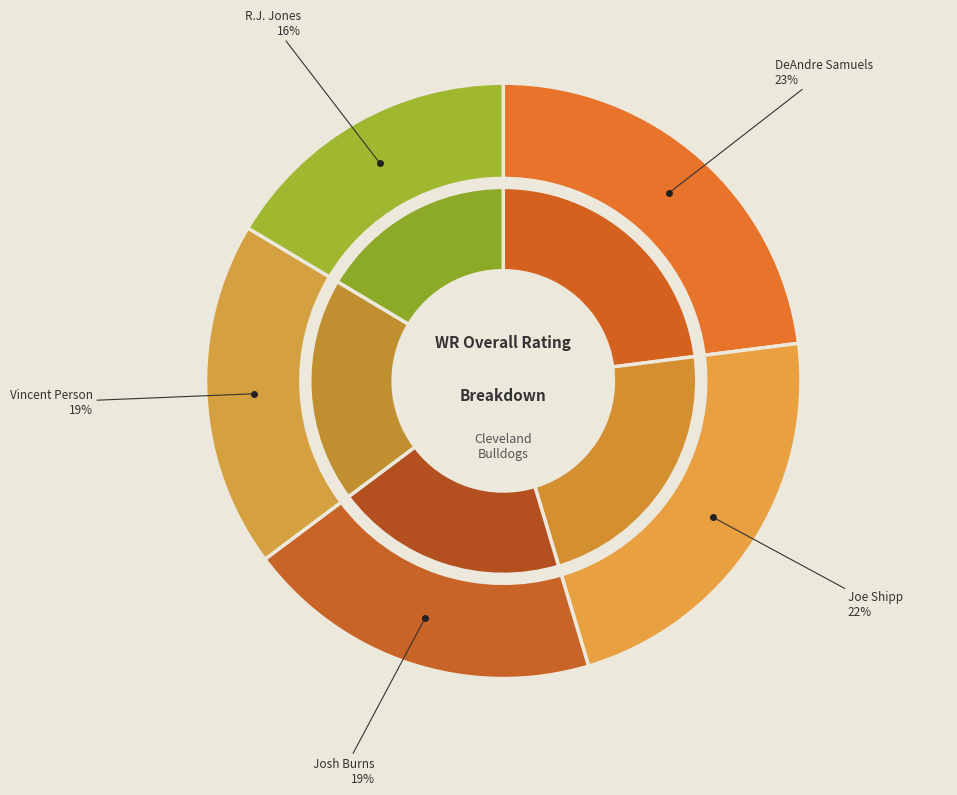

Count the number of slices in the pie.

5